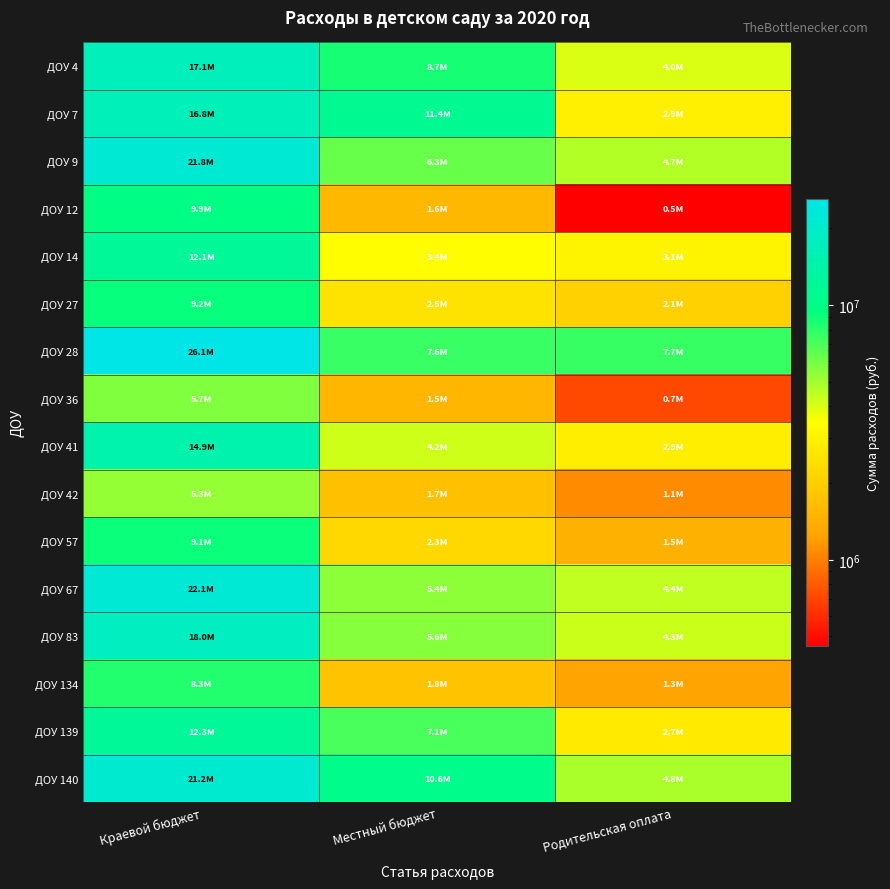

Which series has the largest total across all categories?

ДОУ 28